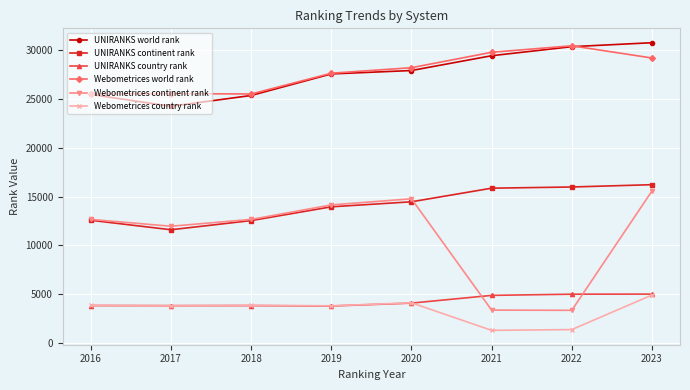

Is this an area chart (filled region under the line)?

No